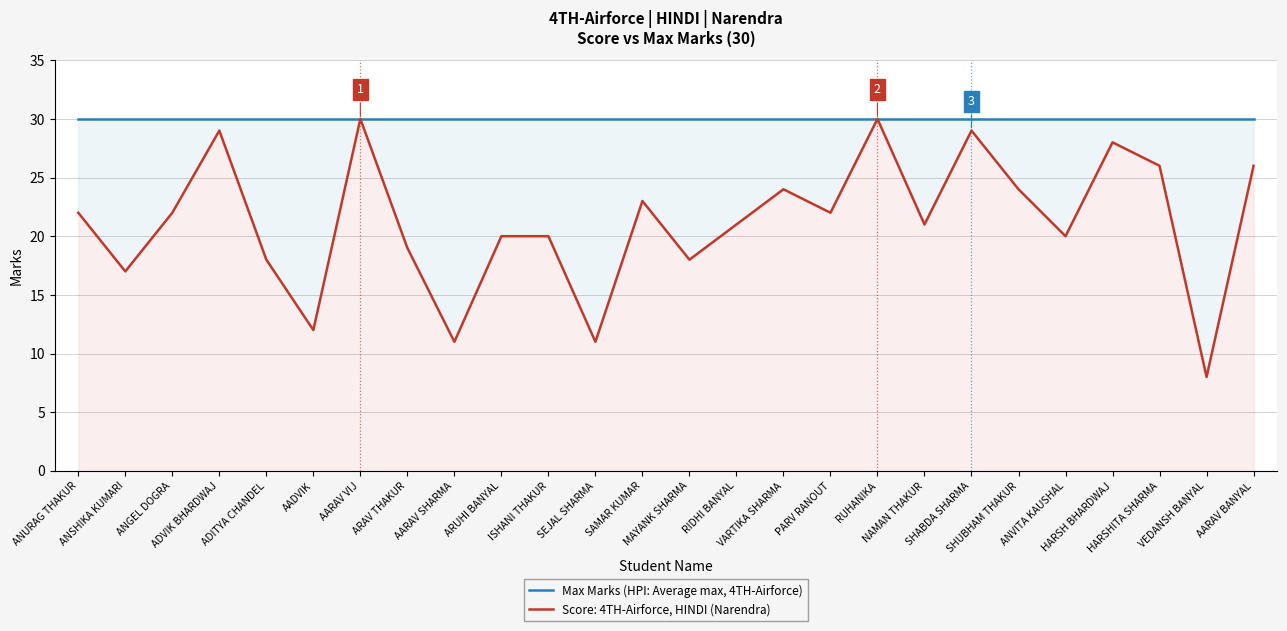

At which label does the data first exceed 22?

ADVIK BHARDWAJ